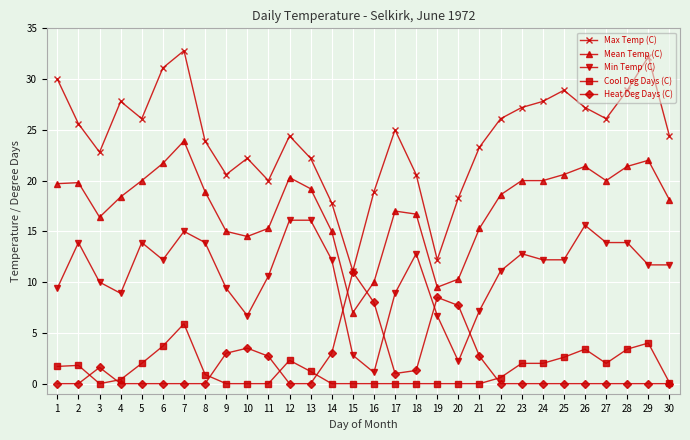

What is the difference between the second highest and minimum values in the Heat Deg Days (C) series?

8.5